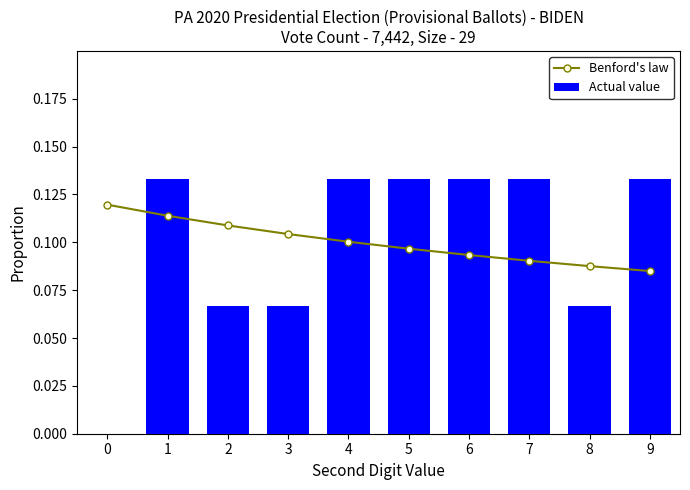

Is it true that Benford's law equals 0.2 at 2?

False